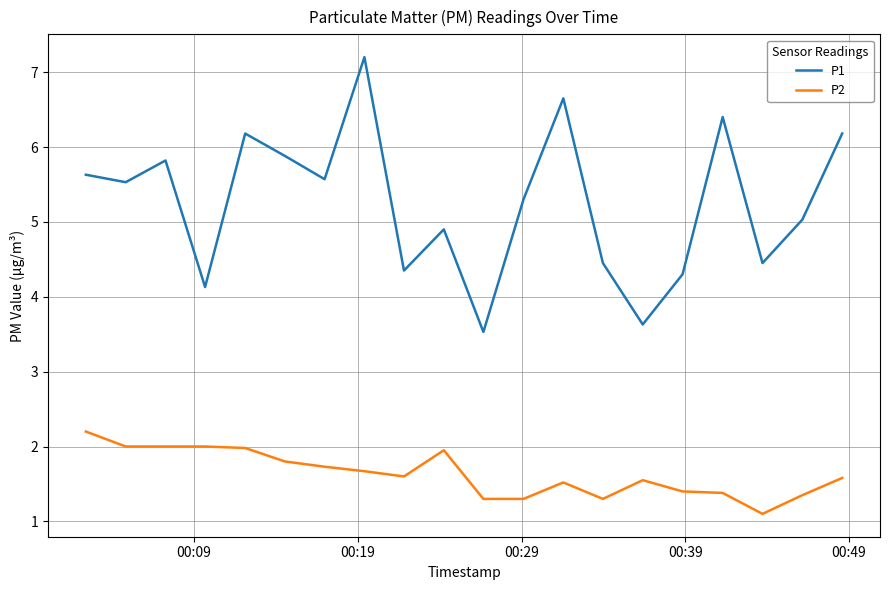

List the series in order of their overall mean, lowest first.

P2, P1